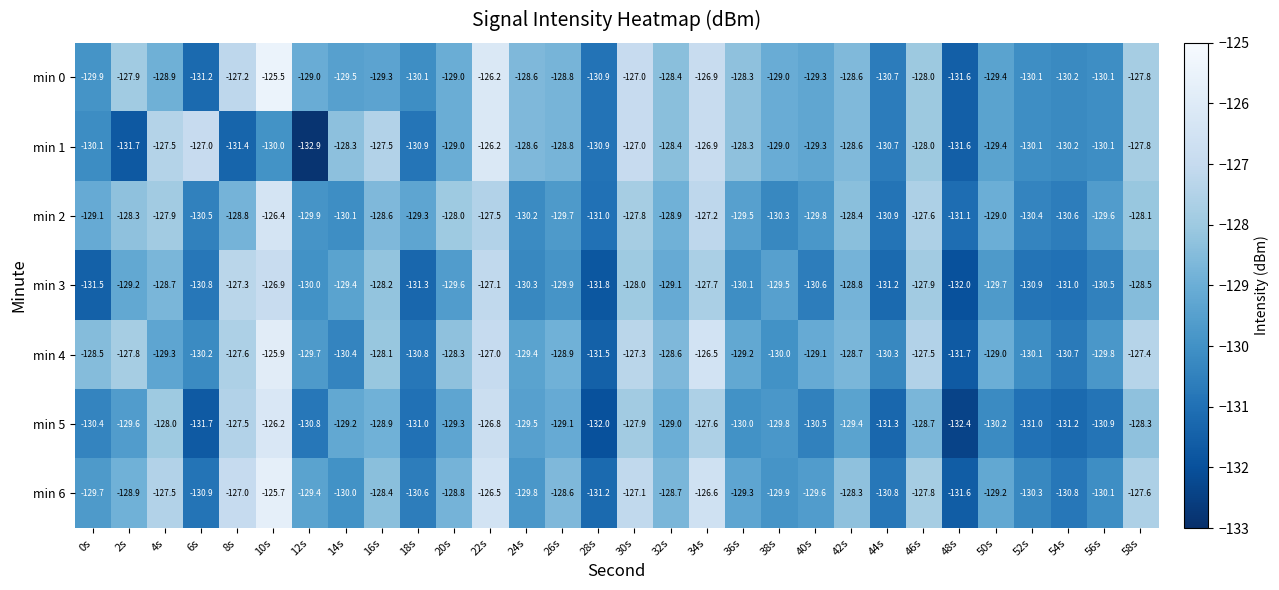

Is it true that min 0 equals -225.7 at 24s?

False